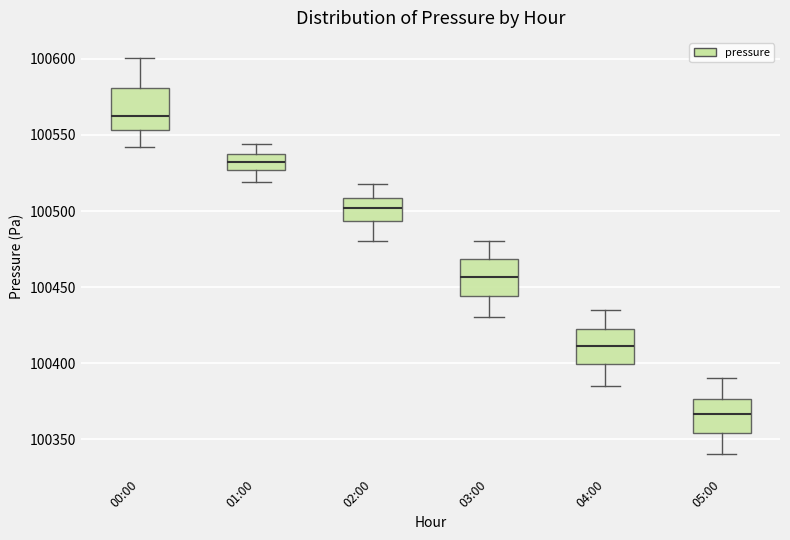

Which box has the lowest median line?

05:00